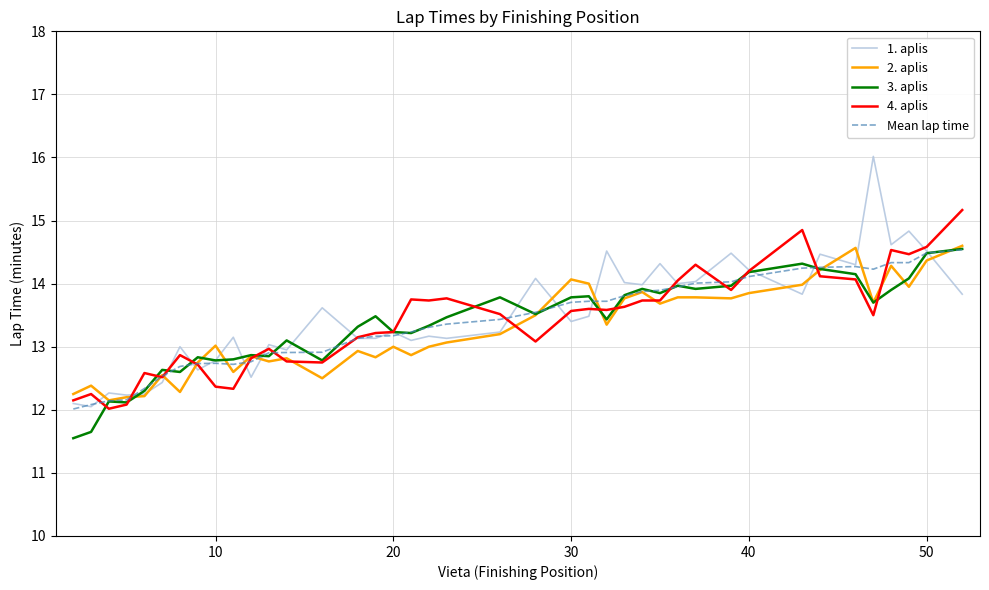

What is the sum of all 4. aplis values?

536.2